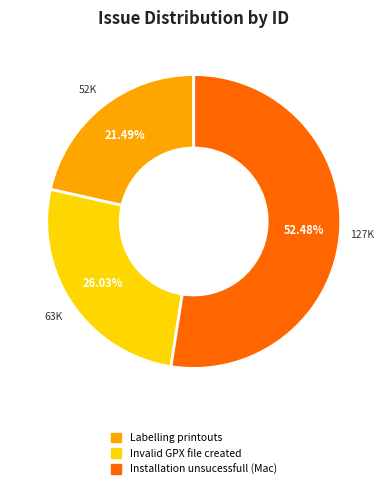

To the nearest percent, what percentage of the pie is Labelling printouts?

21%